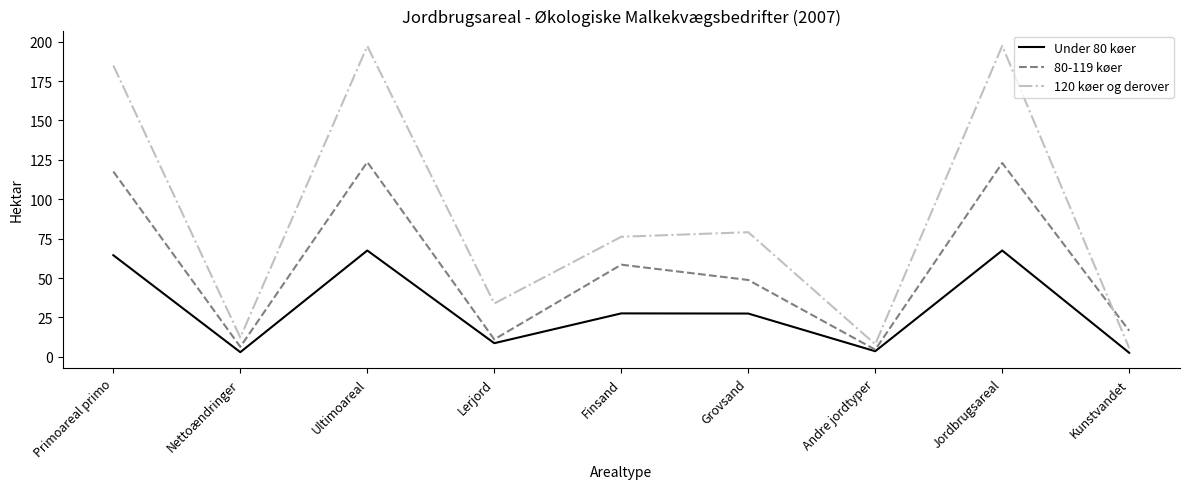

Where is 120 køer og derover nearest to the value 101?

Grovsand